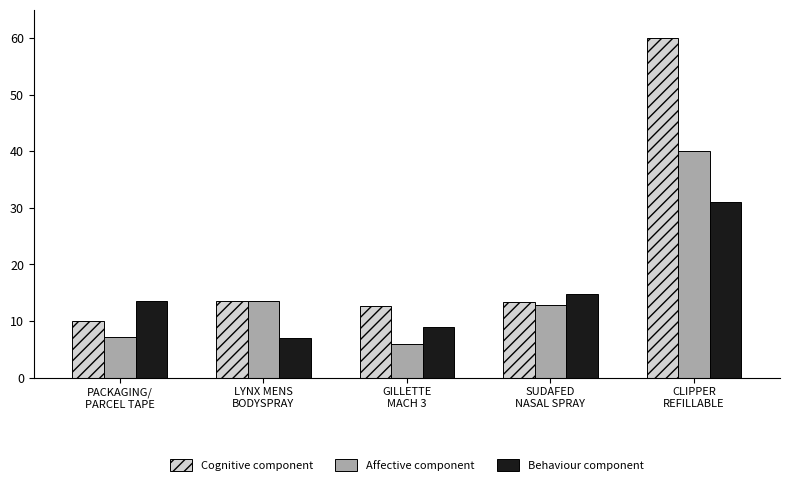

What is the average value of the Affective component series?

15.9